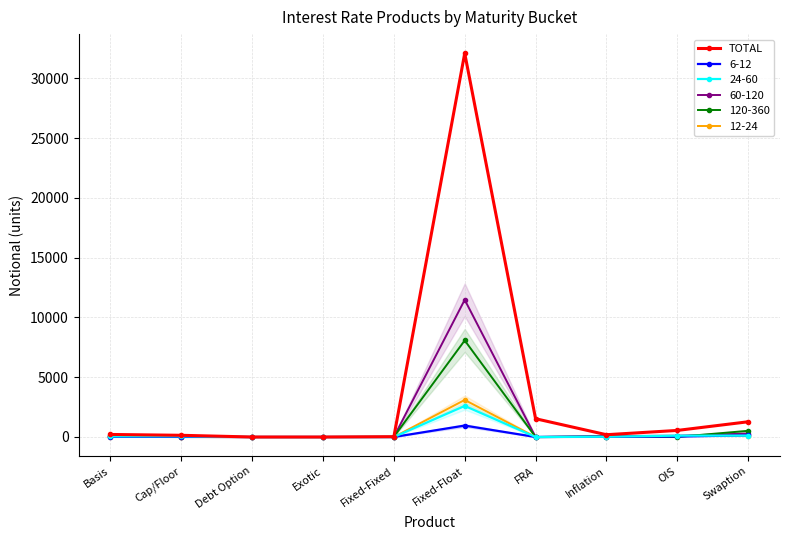

Which label corresponds to the smallest value in the chart?

Debt Option